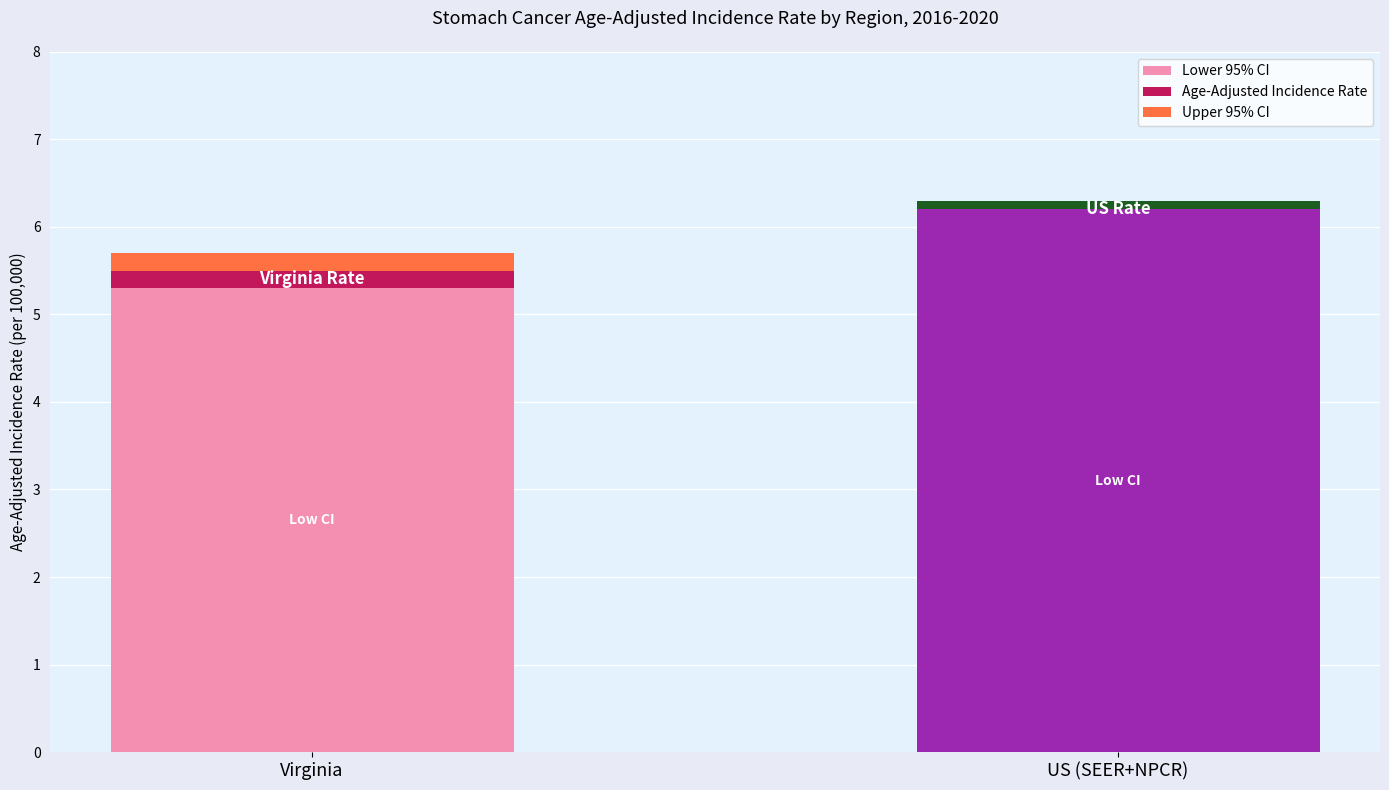

What is the sum of all Lower 95% CI values?

11.5